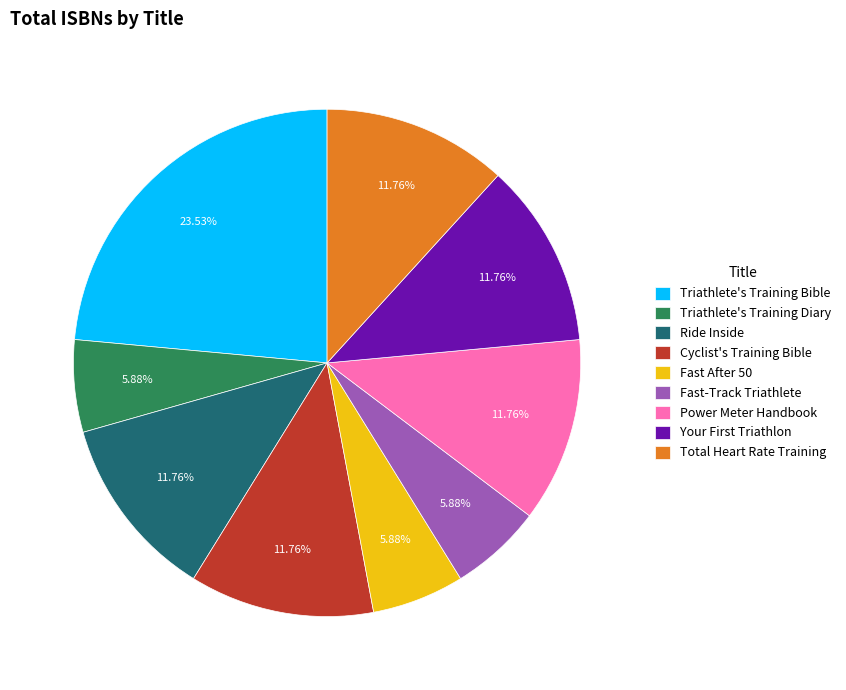

What is the largest slice in the pie chart?

Triathlete's Training Bible